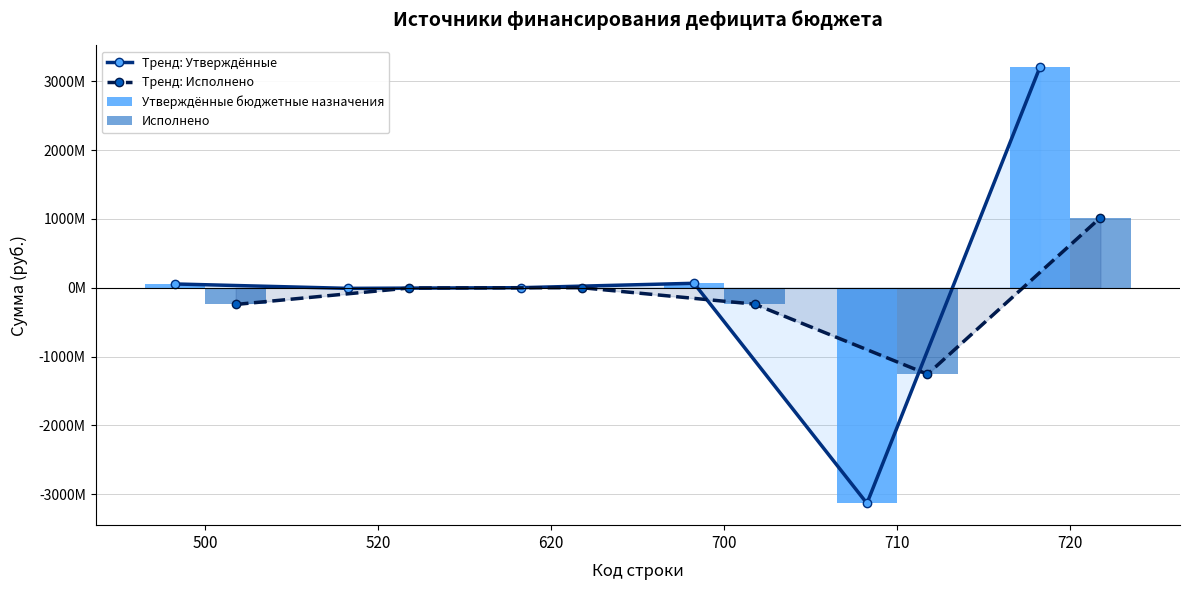

How many positive values does the Тренд: Исполнено series have?

1